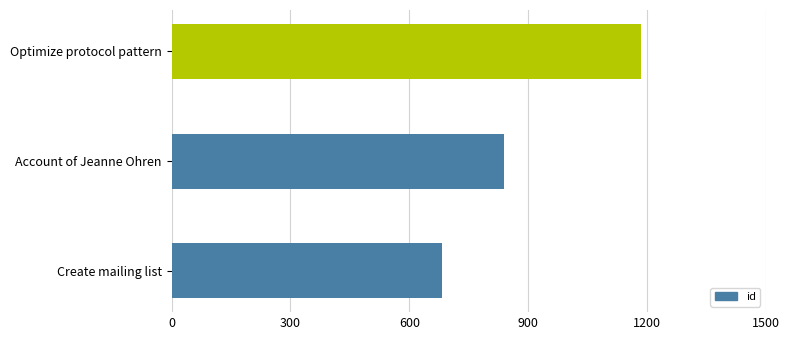

The value at Optimize protocol pattern is 1185. True or false?

True